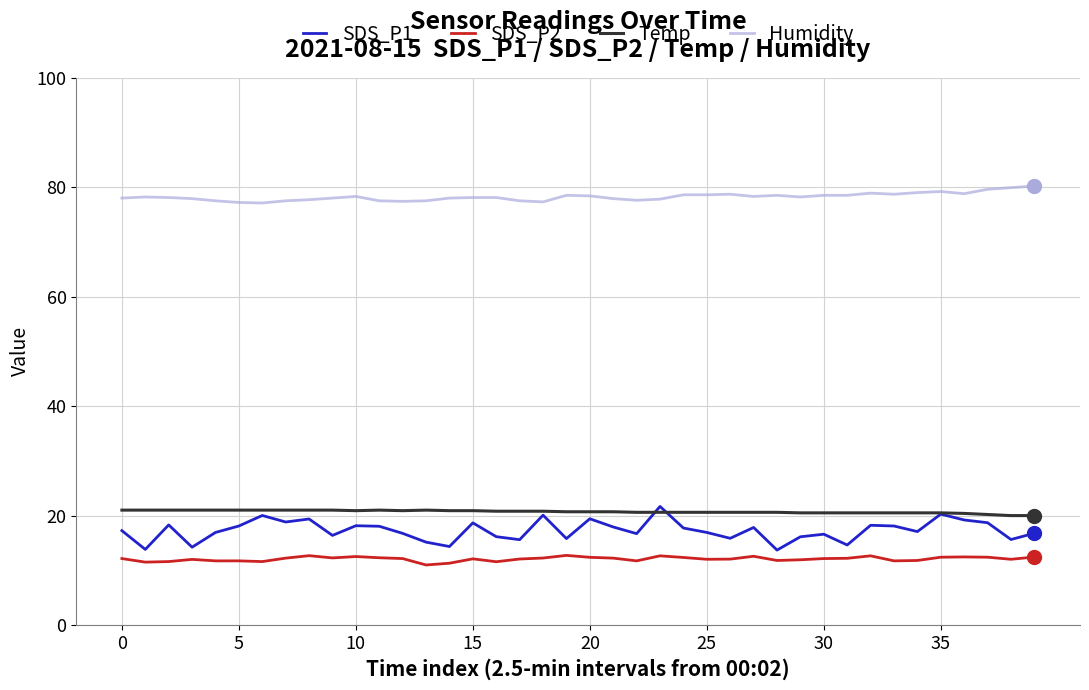

True or false: Humidity and SDS_P2 cross at least once.

False